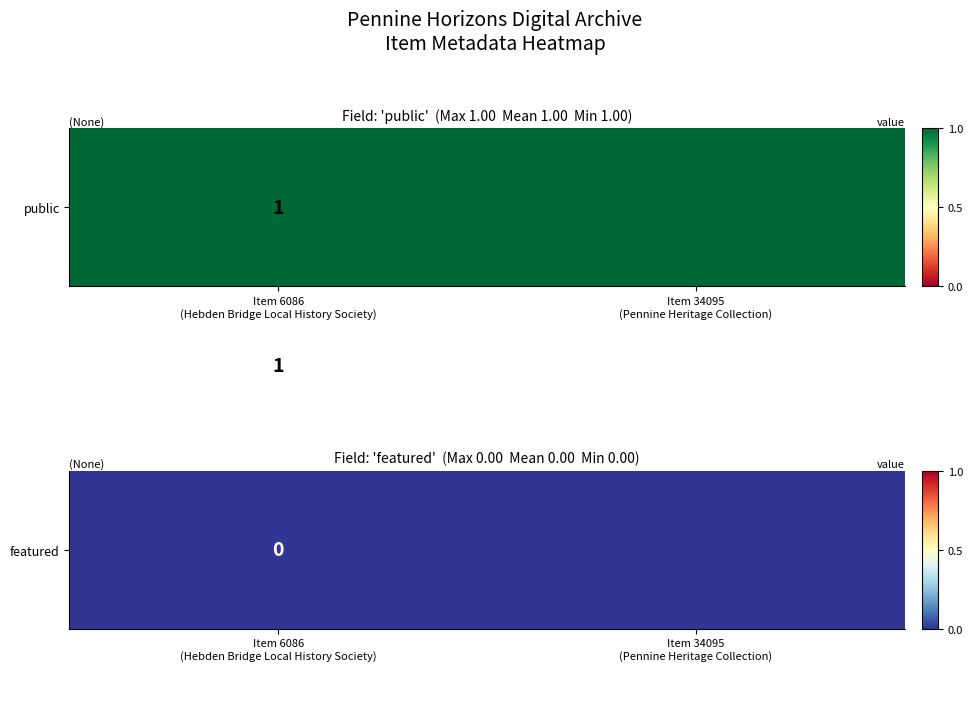

Rank the categories by Pennine Heritage Collection value from lowest to highest.

1, 0